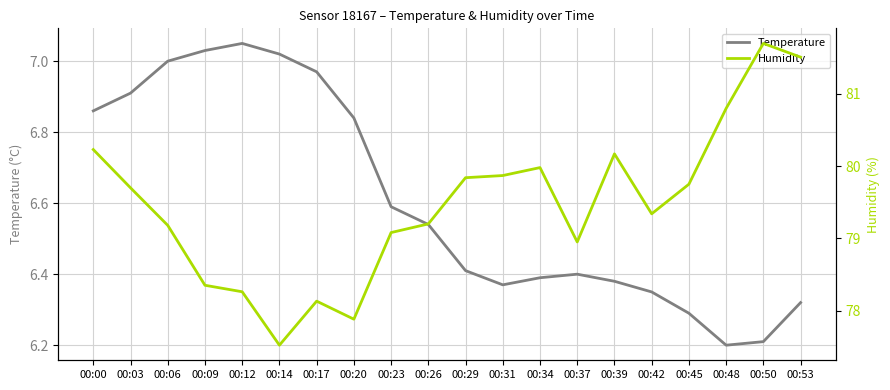

True or false: Humidity has a value of 114.5 at 00:26.

False